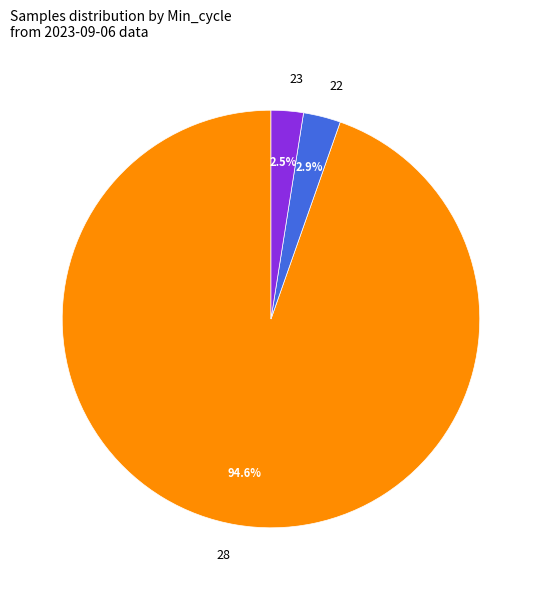

Does any single category account for the majority?

Yes